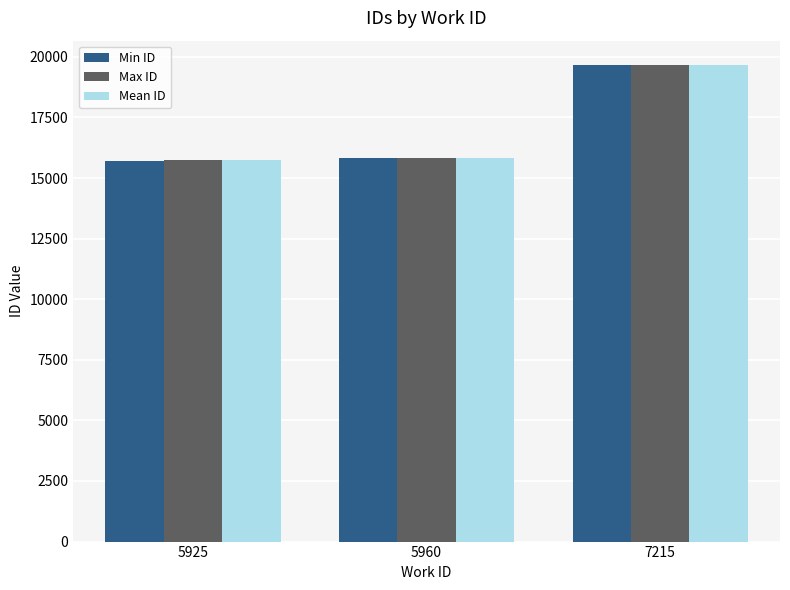

Is the value of Min ID at 5925 greater than the value of Max ID at 7215?

No